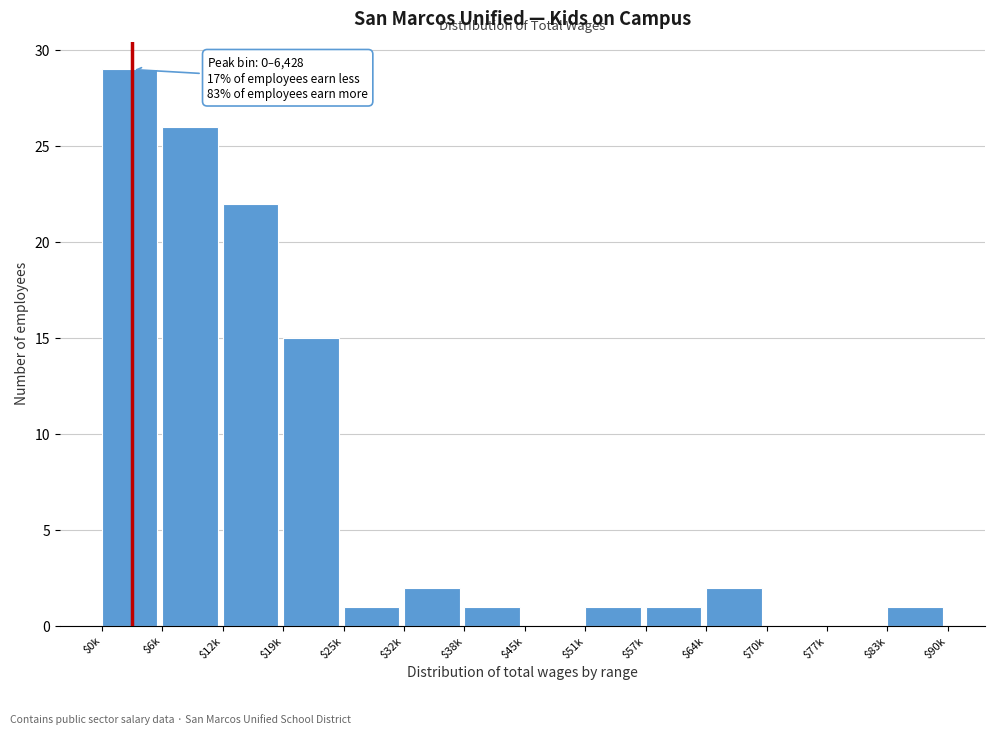

Which category has the highest value across all series?

$0k